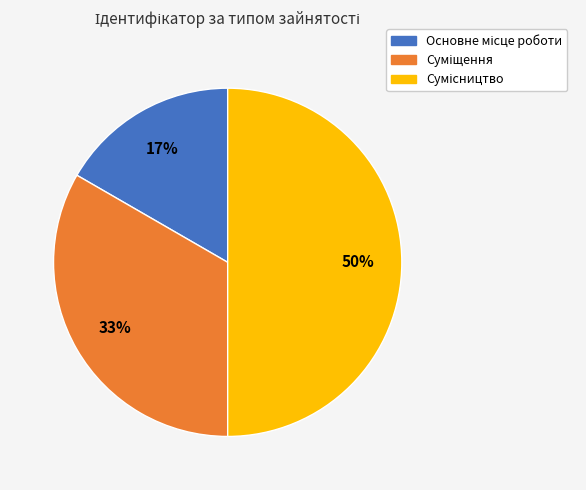

Count the number of slices in the pie.

3